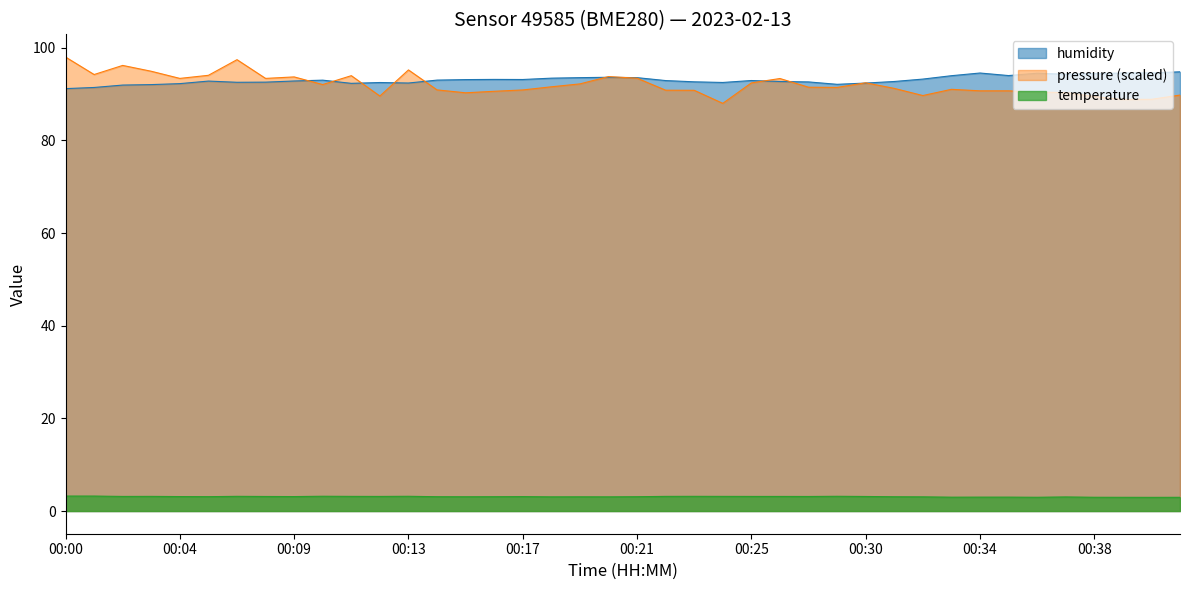

What is the value of the 14th point from the left?

3.1